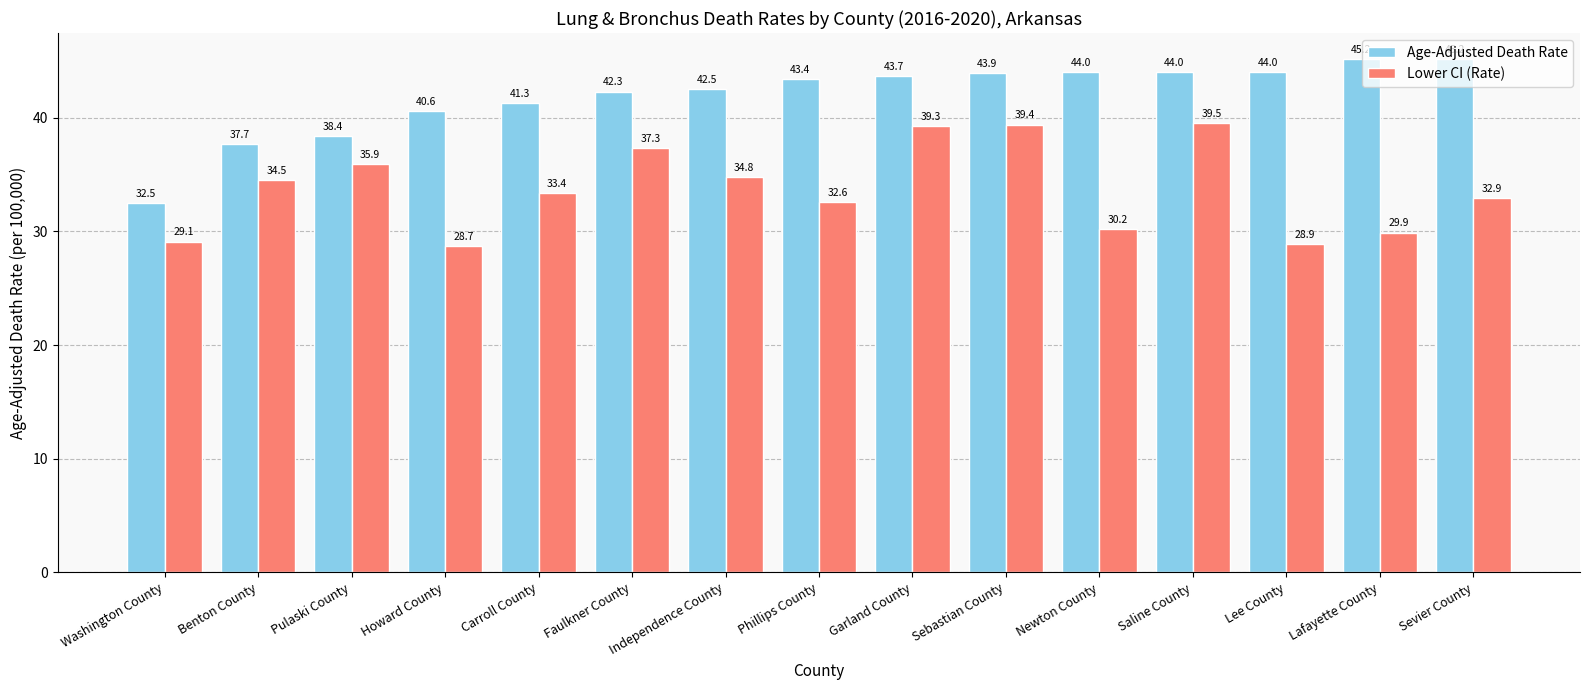

What is the value of the Age-Adjusted Death Rate bar at the 15th from the left?

45.2